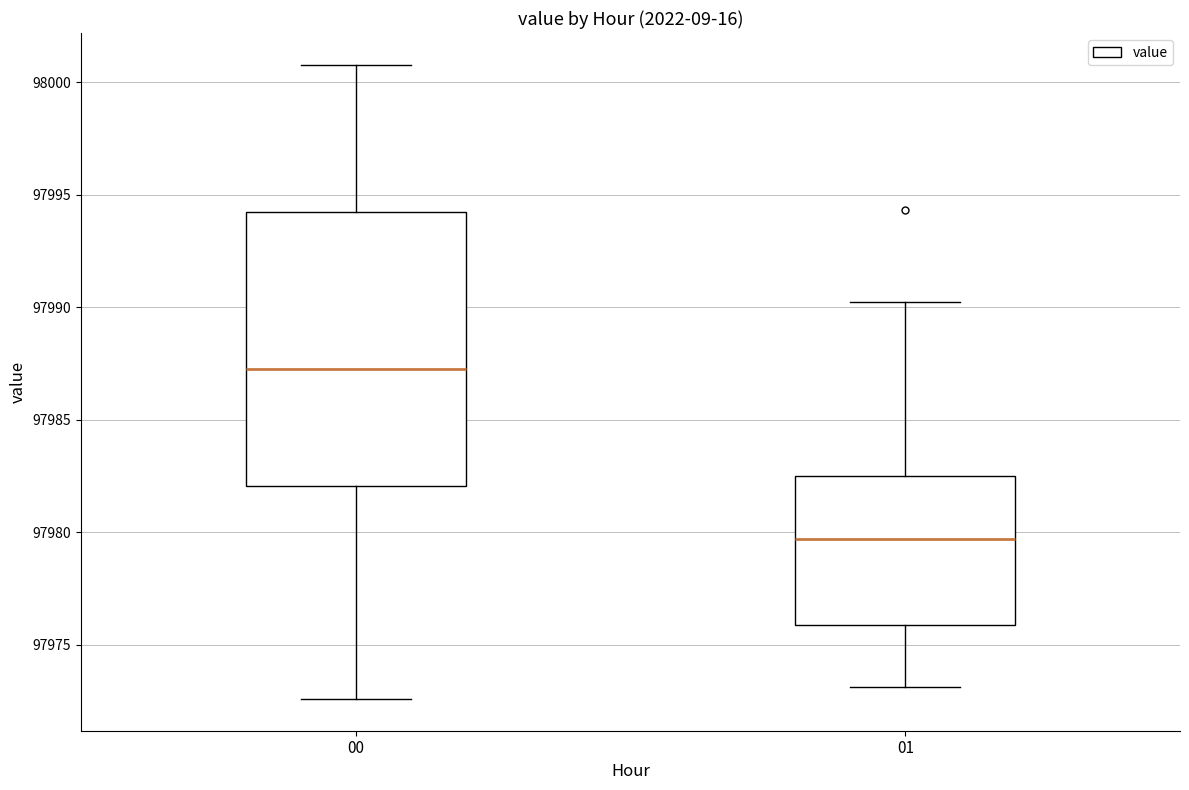

Which box's median line is the highest?

00